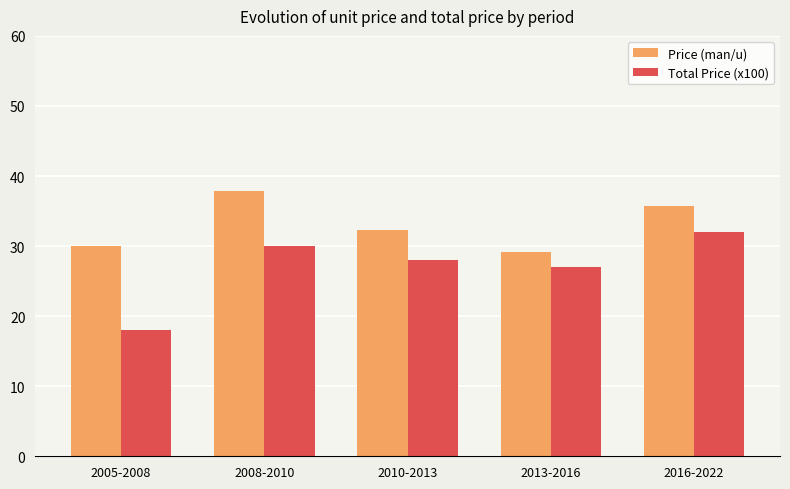

At which label does Total Price (x100) first exceed 28?

2008-2010